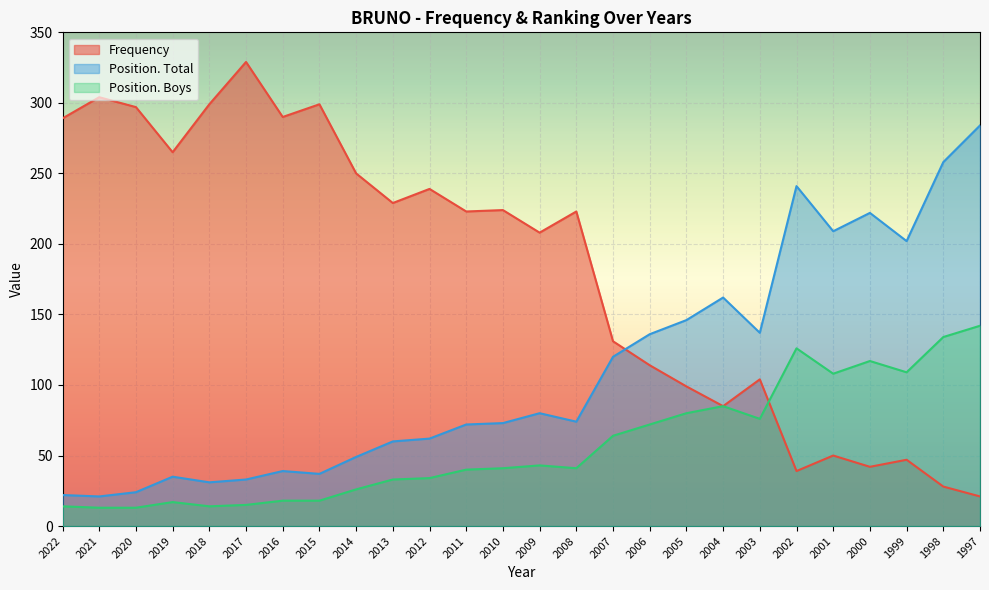

The value of Frequency at 1999 is 47. True or false?

True